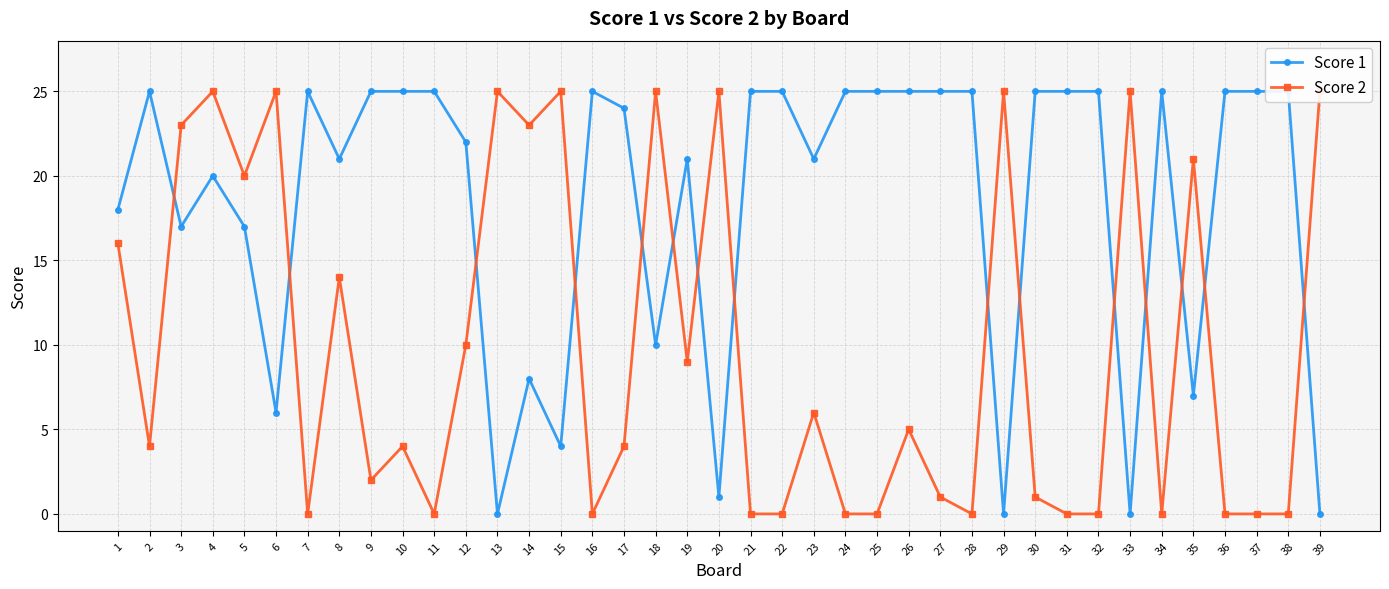

How many categories are shown in the chart?

39